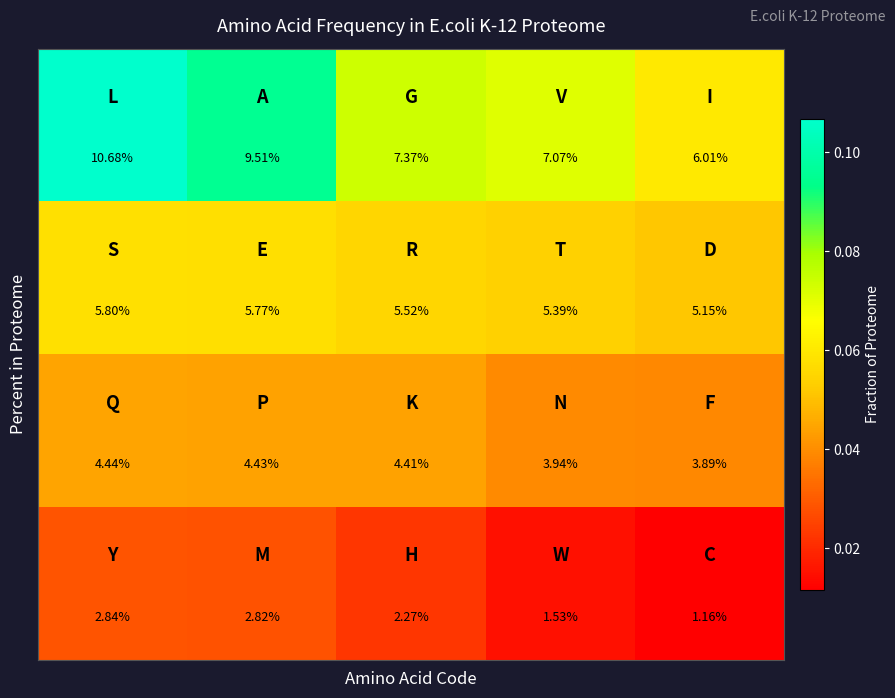

What is the maximum value shown in the chart?

10.7